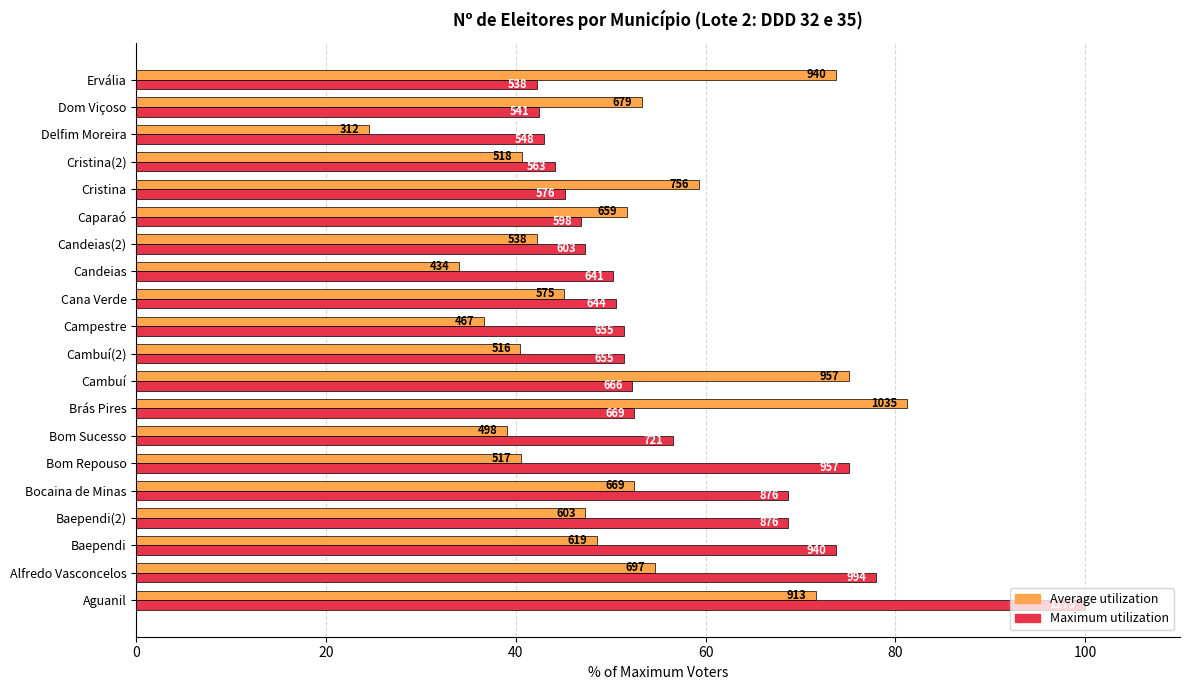

Reading left to right, transcribe all the data shown in this chart.

Average utilization: 71.6	54.7	48.5	47.3	52.5	40.5	39.1	81.2	75.1	40.5	36.6	45.1	34.0	42.2	51.7	59.3	40.6	24.5	53.3	73.7
Maximum utilization: 100.0	78.0	73.7	68.7	68.7	75.1	56.5	52.5	52.2	51.4	51.4	50.5	50.3	47.3	46.9	45.2	44.2	43.0	42.4	42.2